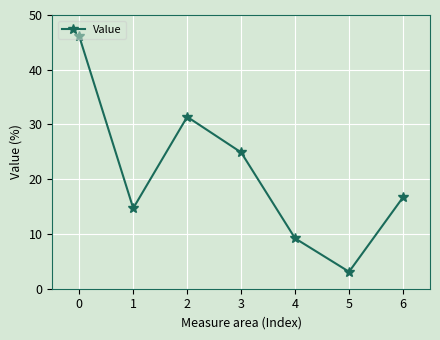

How many data points are less than 16?

3